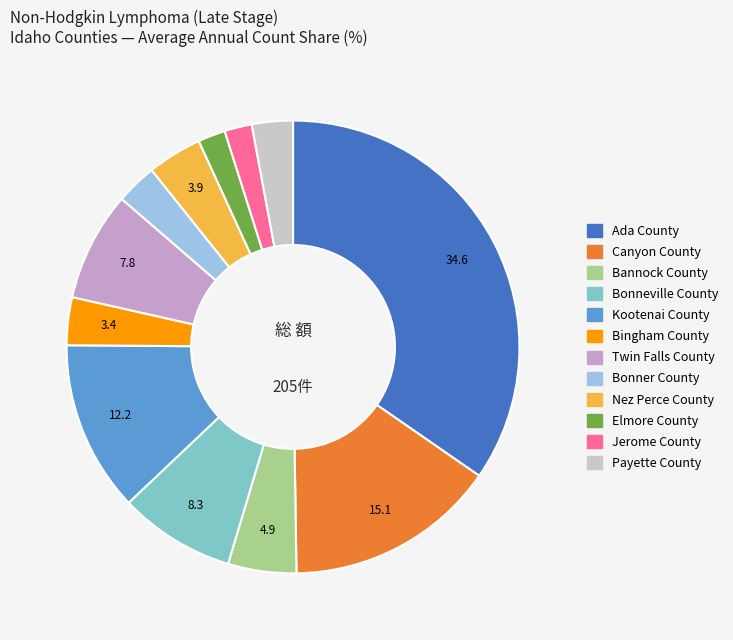

The Bonneville County slice represents 8% of the pie. True or false?

True